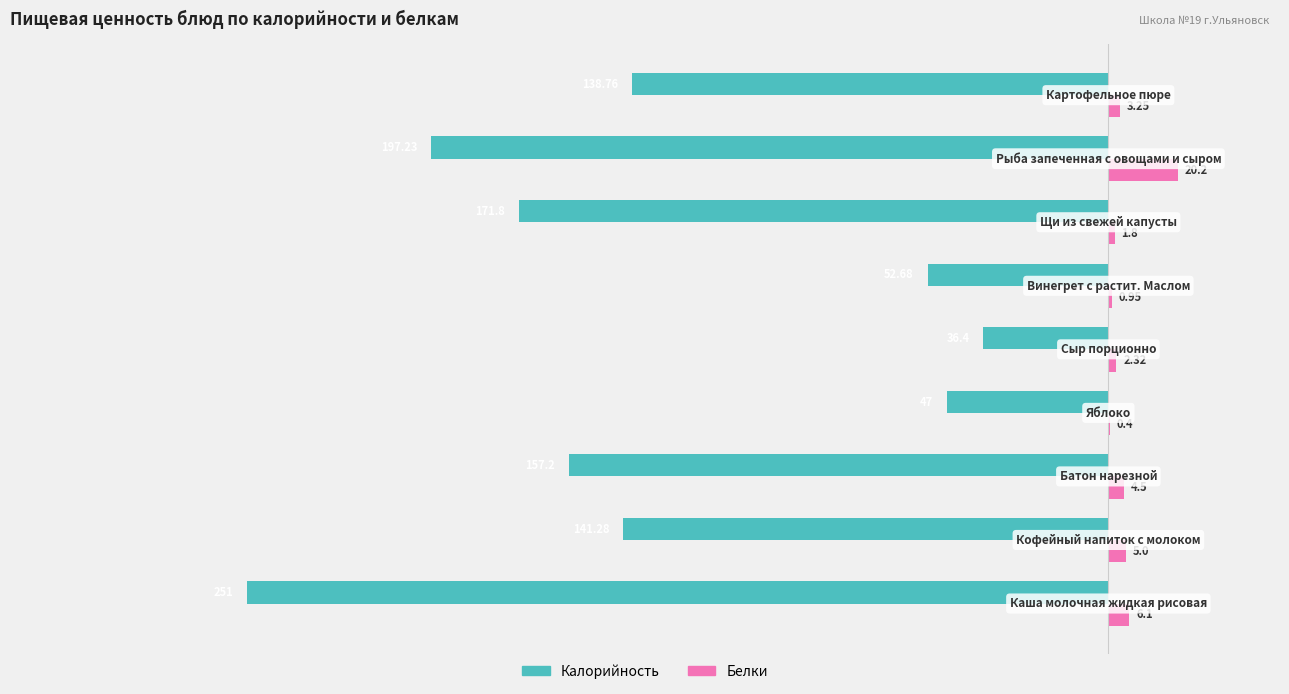

Which series has the largest total across all categories?

Белки